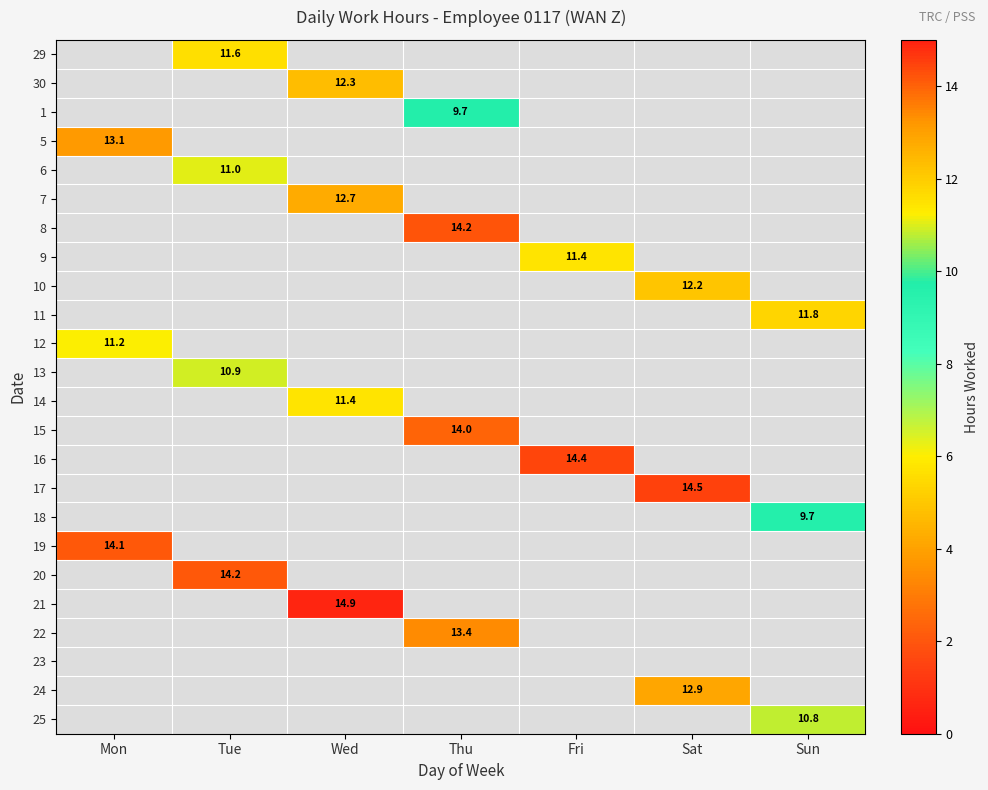

True or false: 18 has a value of 0.0 at Wed.

True